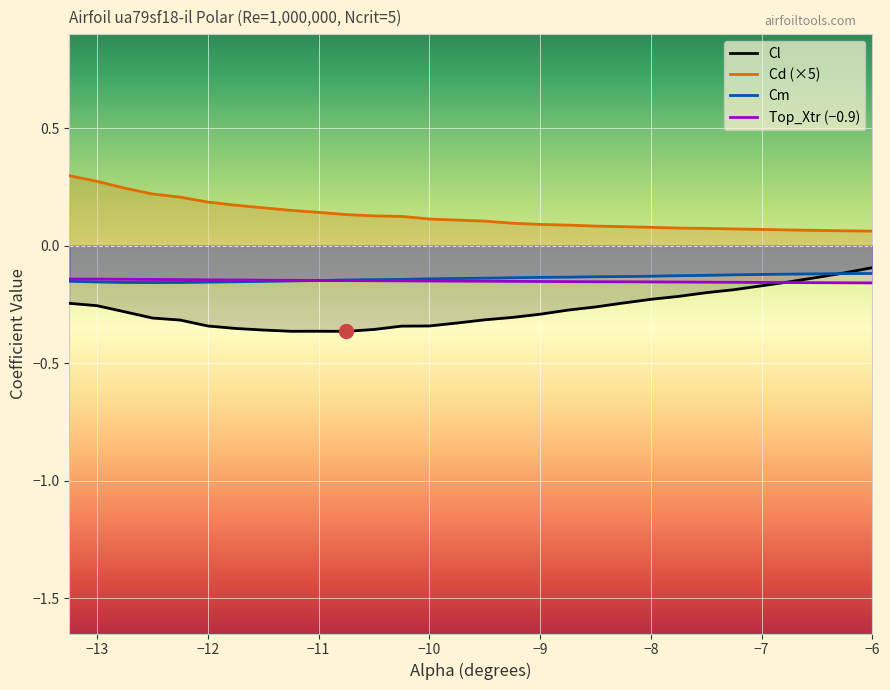

Reading left to right, extract all data points from this chart.

Cl: -0.2	-0.3	-0.3	-0.3	-0.3	-0.3	-0.4	-0.4	-0.4	-0.4	-0.4	-0.4	-0.3	-0.3	-0.3	-0.3	-0.3	-0.3	-0.3	-0.3	-0.2	-0.2	-0.2	-0.2	-0.2	-0.2	-0.2	-0.1	-0.1	-0.1
Cd (×5): 0.3	0.3	0.2	0.2	0.2	0.2	0.2	0.2	0.2	0.1	0.1	0.1	0.1	0.1	0.1	0.1	0.1	0.1	0.1	0.1	0.1	0.1	0.1	0.1	0.1	0.1	0.1	0.1	0.1	0.1
Cm: -0.2	-0.2	-0.2	-0.2	-0.2	-0.2	-0.2	-0.2	-0.1	-0.1	-0.1	-0.1	-0.1	-0.1	-0.1	-0.1	-0.1	-0.1	-0.1	-0.1	-0.1	-0.1	-0.1	-0.1	-0.1	-0.1	-0.1	-0.1	-0.1	-0.1
Top_Xtr (−0.9): -0.1	-0.1	-0.1	-0.1	-0.1	-0.1	-0.1	-0.1	-0.1	-0.1	-0.1	-0.1	-0.1	-0.2	-0.2	-0.2	-0.2	-0.2	-0.2	-0.2	-0.2	-0.2	-0.2	-0.2	-0.2	-0.2	-0.2	-0.2	-0.2	-0.2